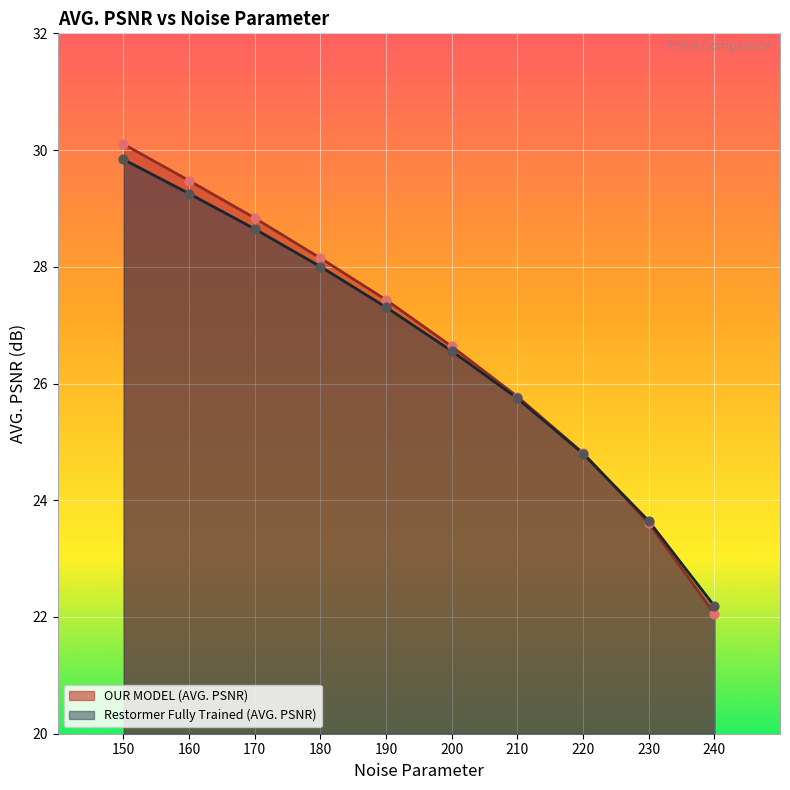

Which series contains the lowest Y value?

OUR MODEL (AVG. PSNR)